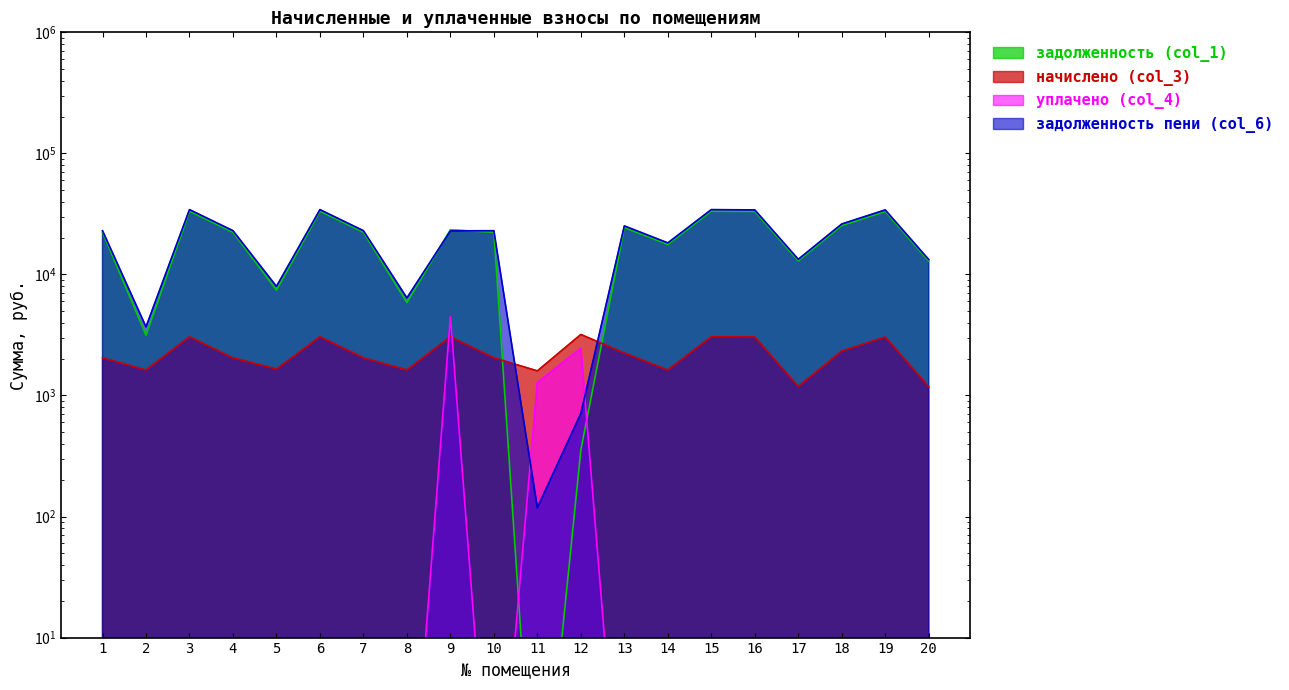

Read the уплачено (col_4) value at 10.

0.1